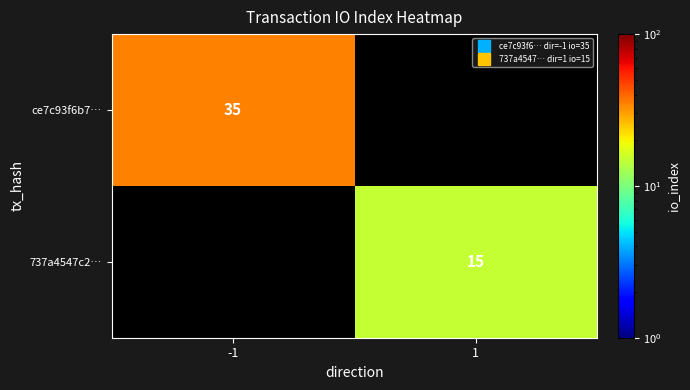

At which label is ce7c93f6b7… closest to 35?

-1